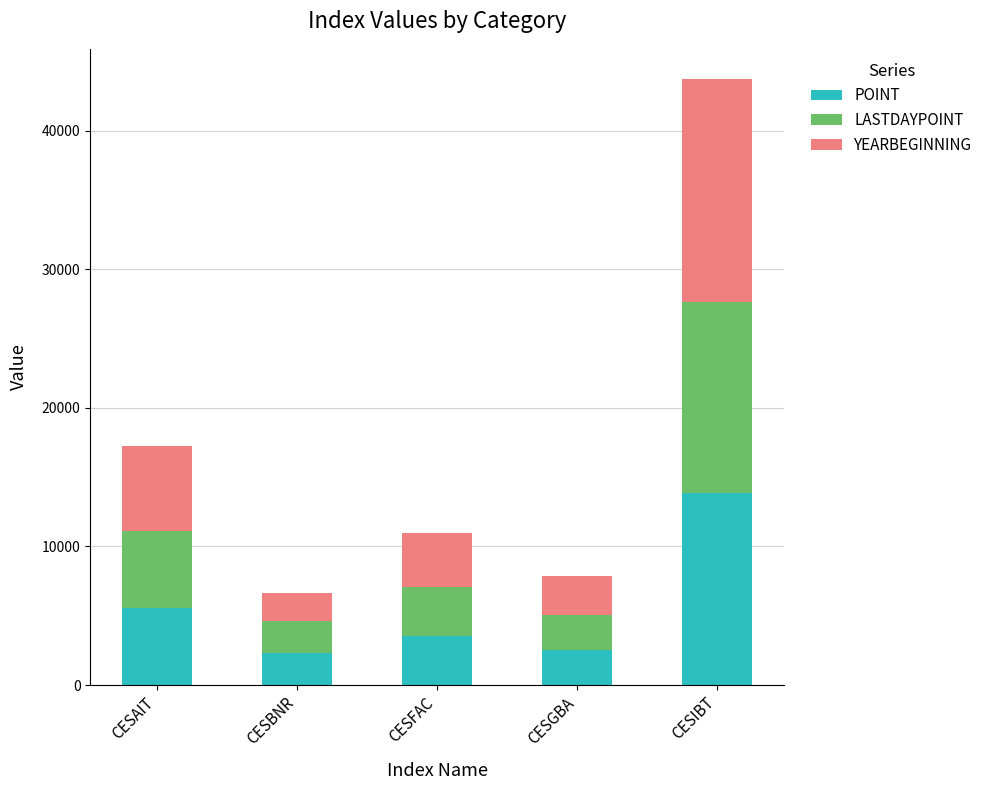

What is the minimum value for POINT?

2302.6